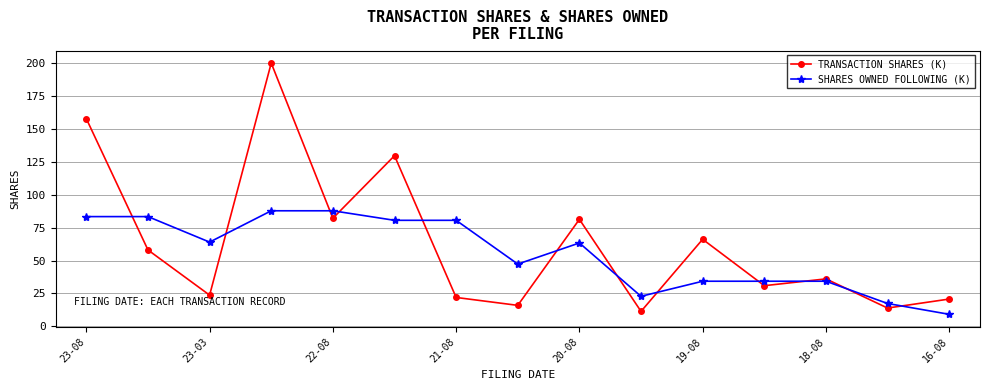

At how many categories does at least one series exceed 77?

7